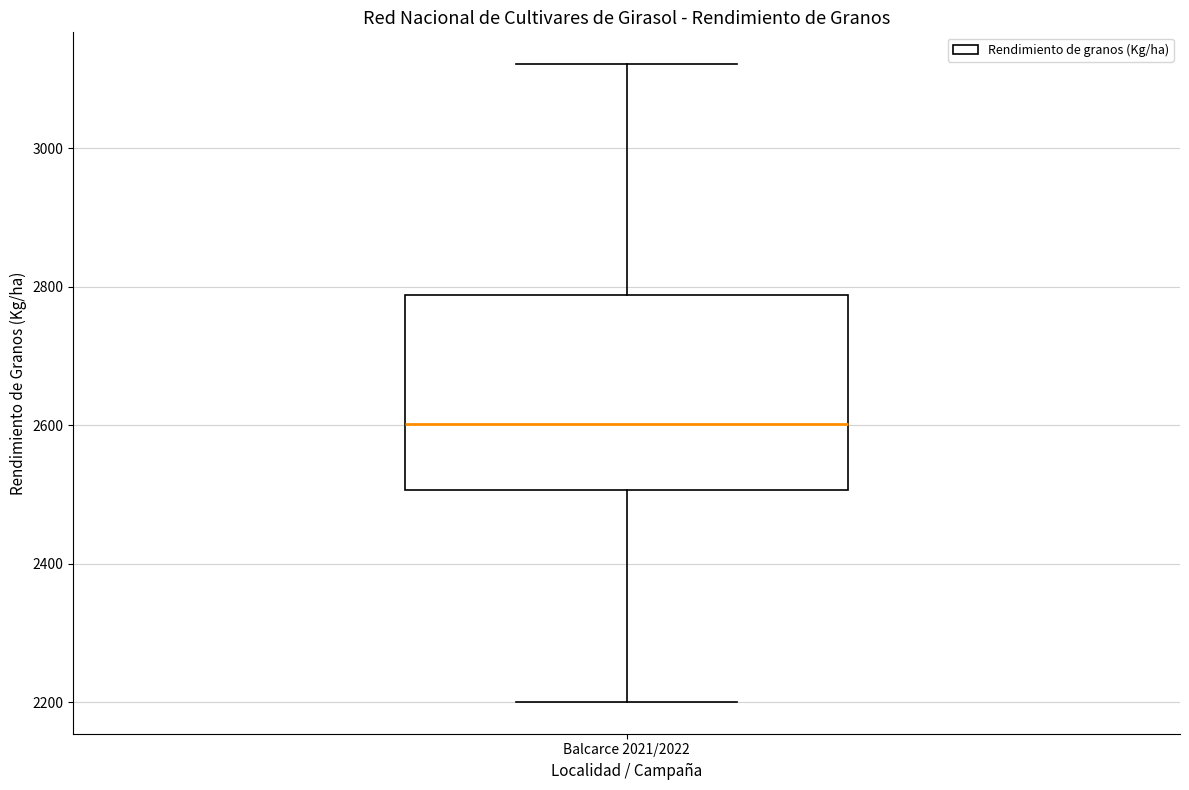

Read this box plot against the y-axis: the position of the median line, the range covered by the box, and the ends of both whiskers. The values are not printed on the chart, so give them approximately, as read against the axis.

median 2600, box 2500 to 2780, whiskers 2200 to 3120